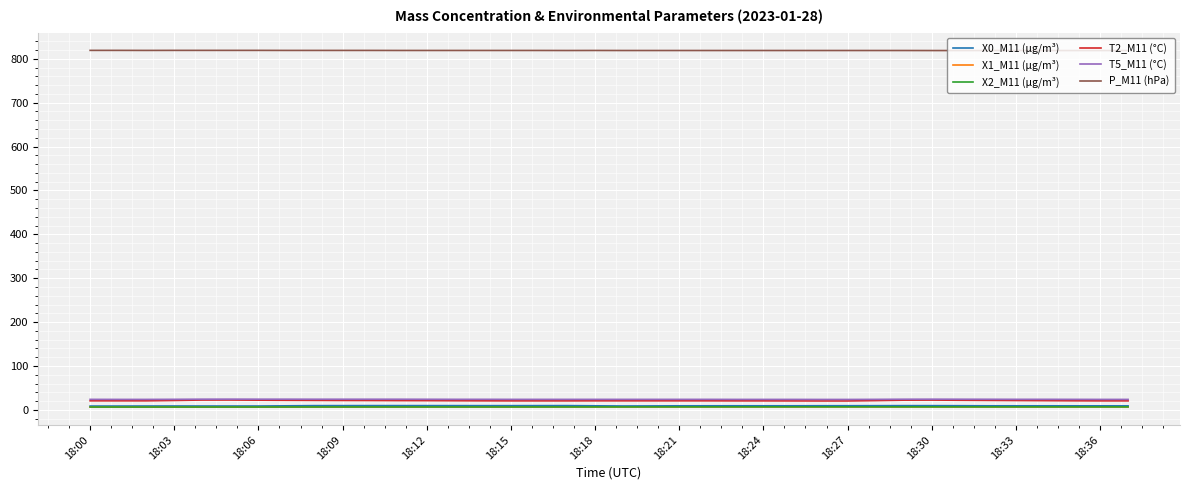

Which series has the largest range (max minus min)?

T2_M11 (°C)